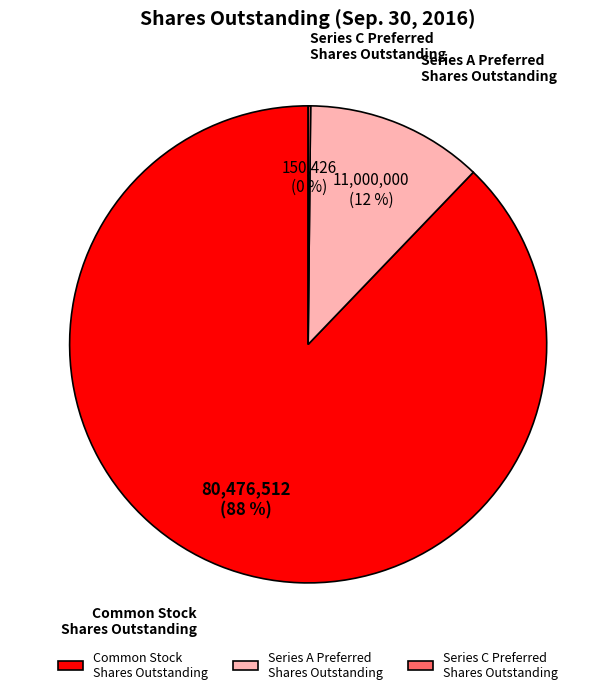

Which has a higher value, Common Stock Shares Outstanding or Series A Preferred Shares Outstanding?

Common Stock Shares Outstanding